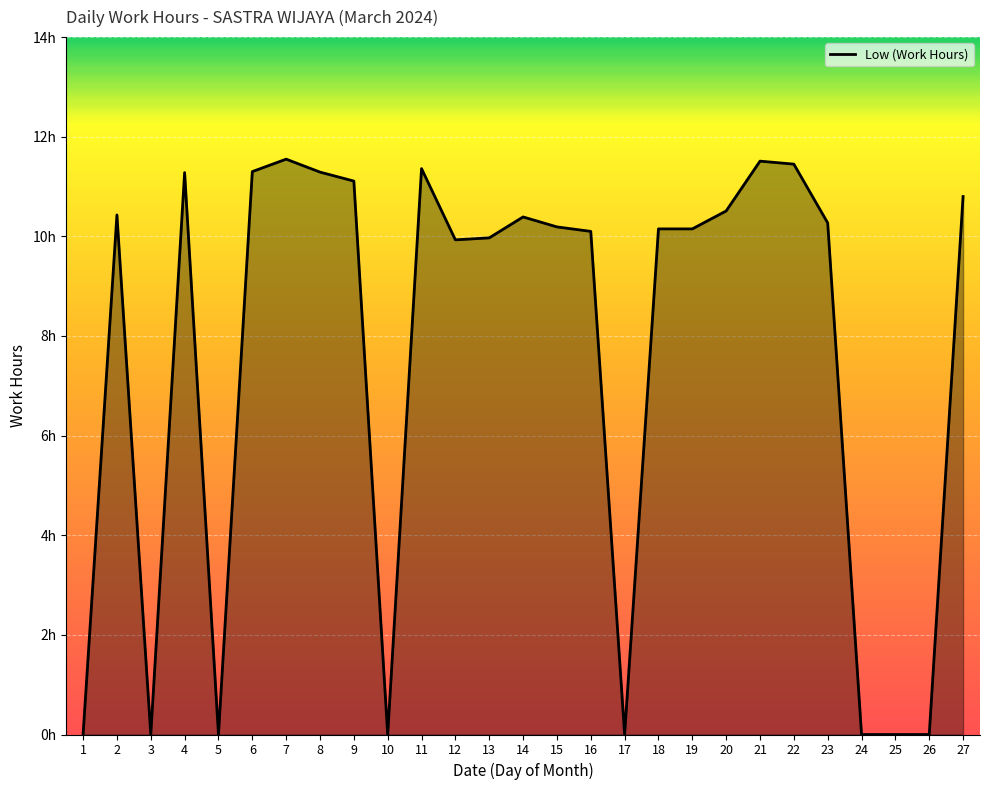

Does the chart have visible grid lines?

Yes